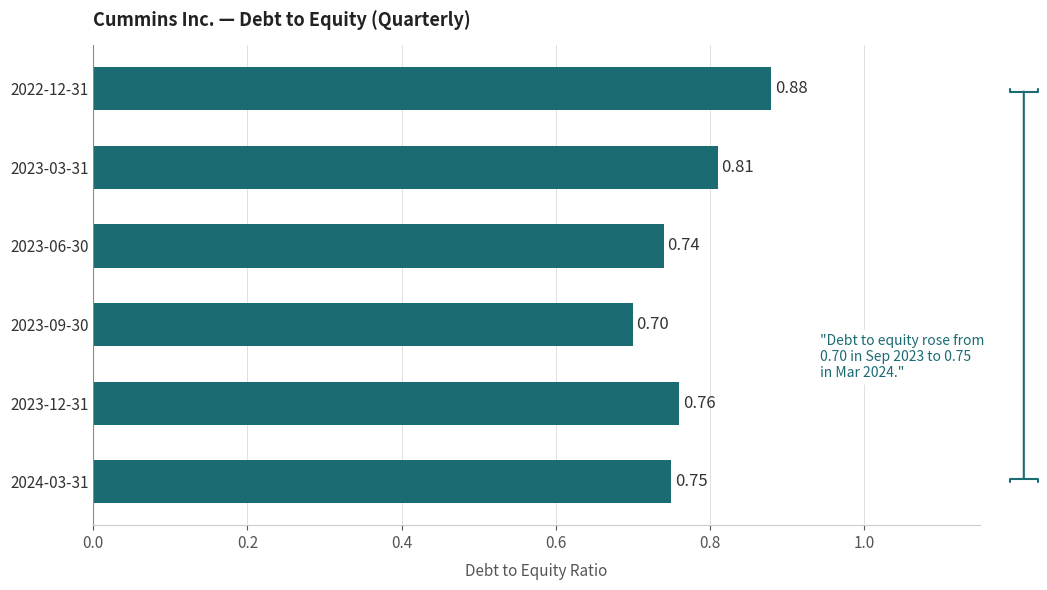

What is the smallest value displayed?

0.7